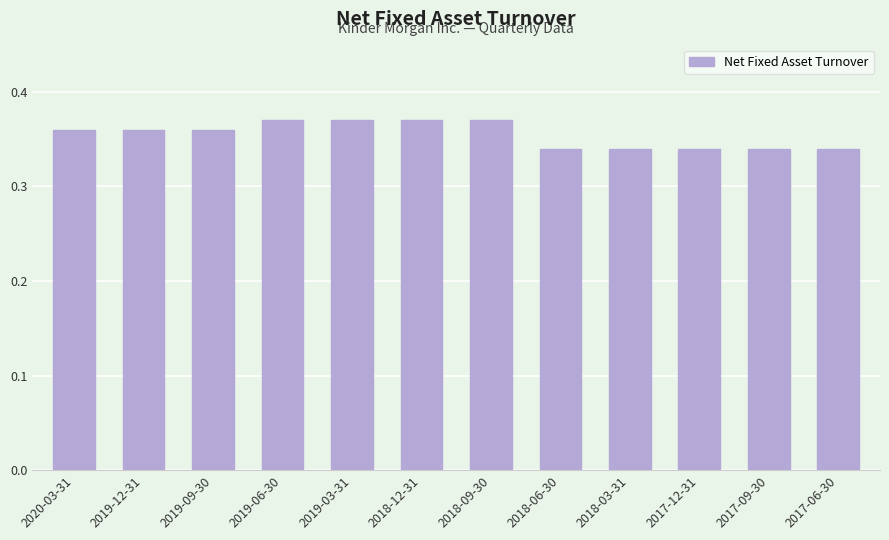

How many values are between 0 and 1?

12